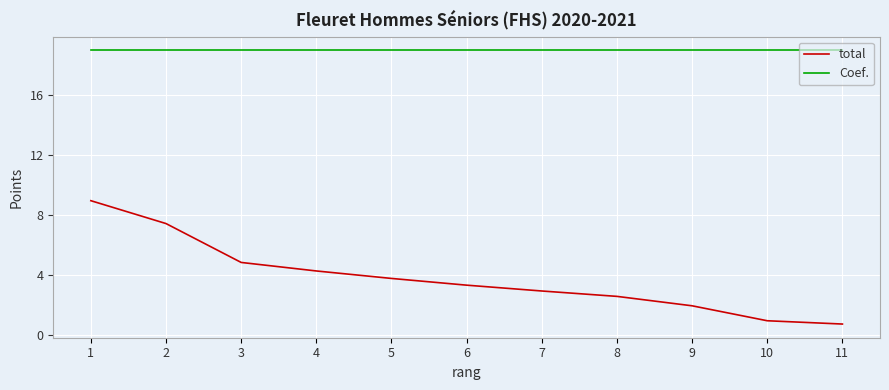

Rank the series by their average value, from highest to lowest.

Coef., total